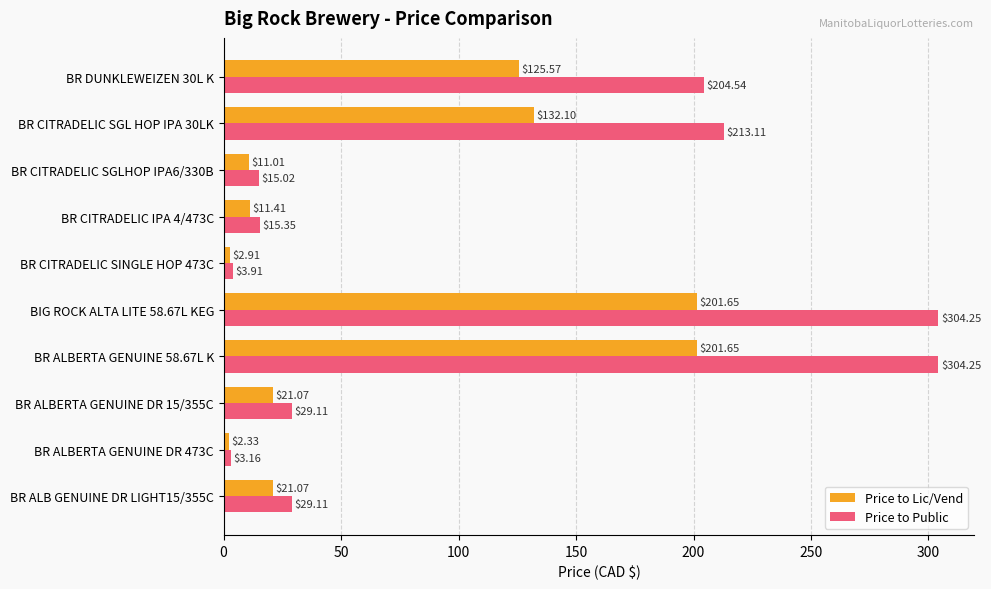

At how many categories does at least one series exceed 148?

4